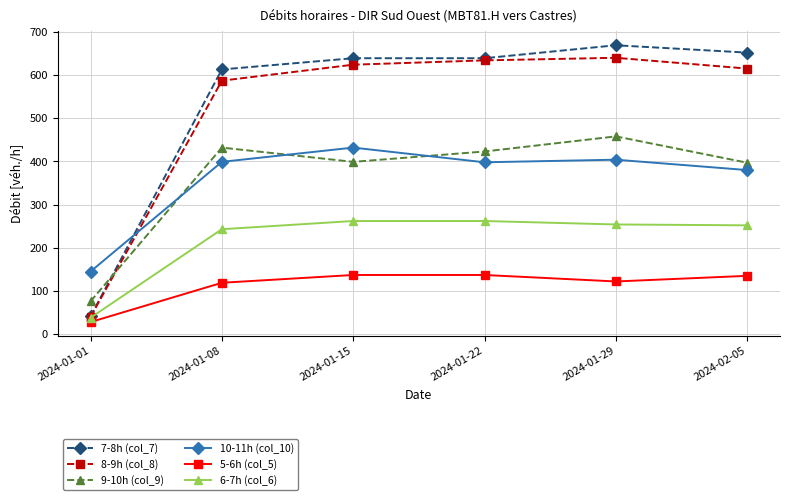

What is the sum of all 6-7h (col_6) values?

1311